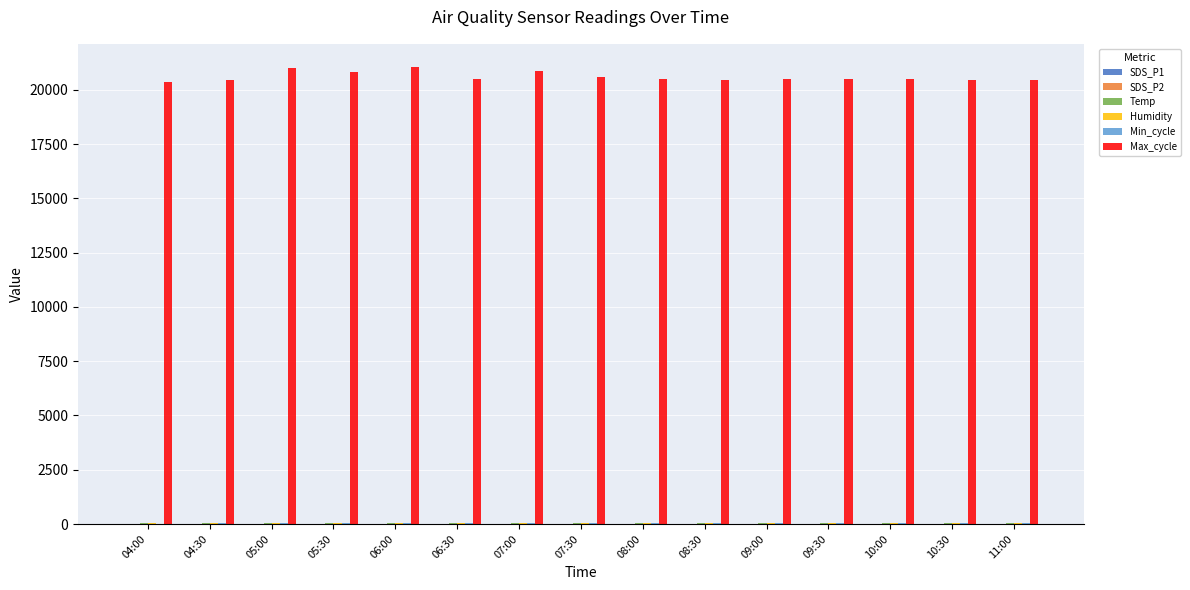

Which series has the largest total across all categories?

Max_cycle